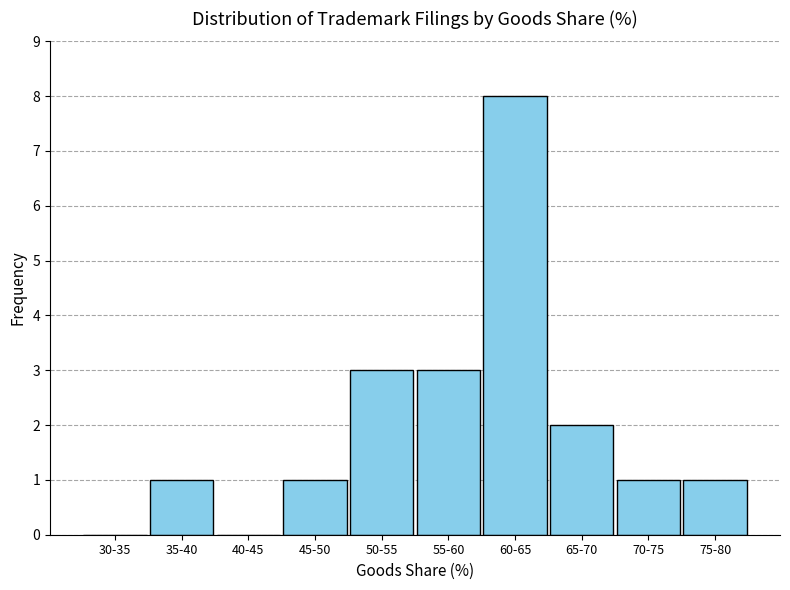

Reading left to right, list all the values displayed in this chart.

30-35=0	35-40=1	40-45=0	45-50=1	50-55=3	55-60=3	60-65=8	65-70=2	70-75=1	75-80=1